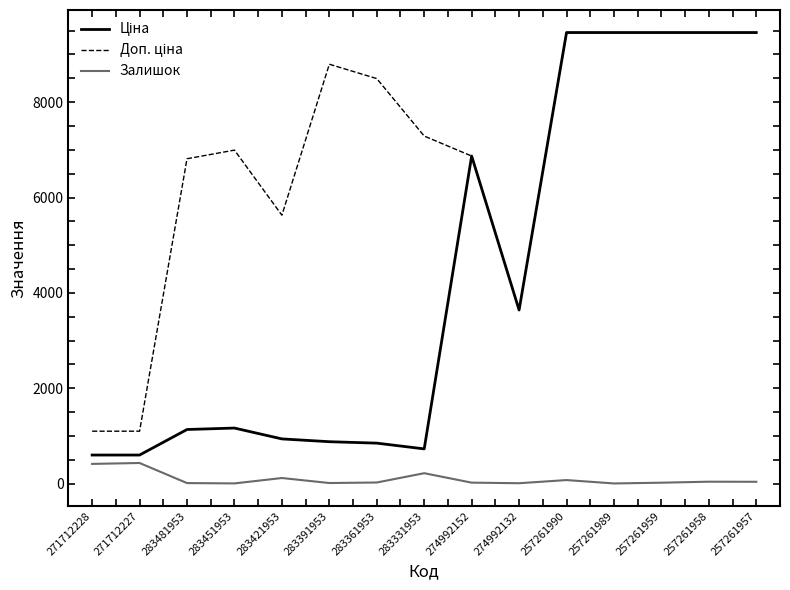

What is the spread (max minus min) of values at 271712228?

686.0